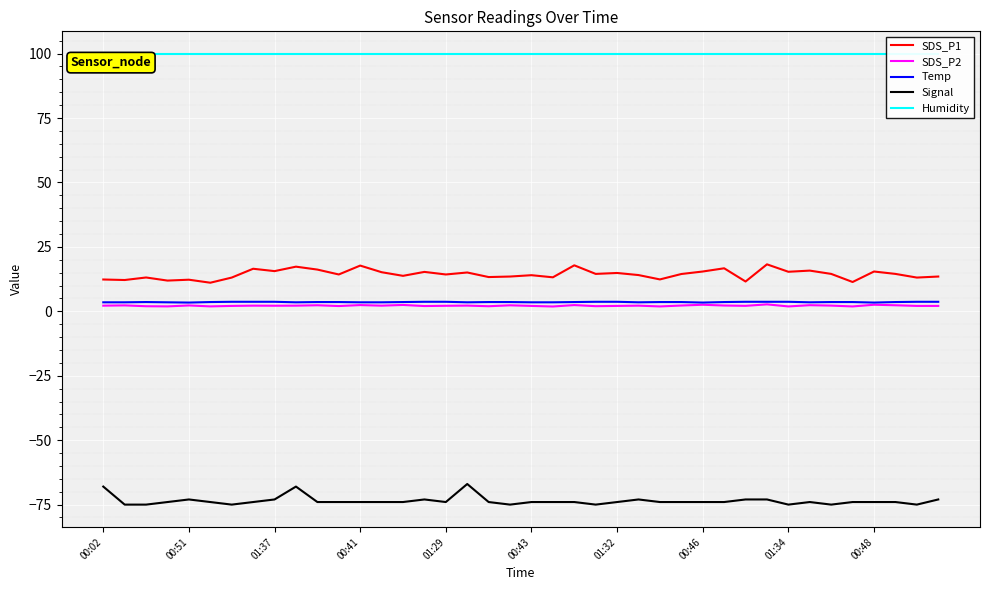

True or false: Humidity and Temp intersect in this chart.

False